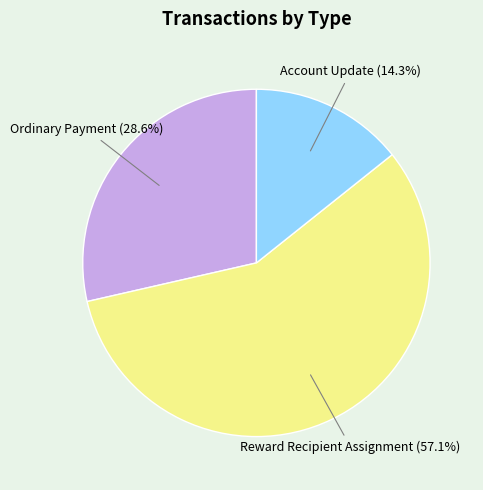

What is the total percentage of Account Update and Reward Recipient Assignment?

71.4%